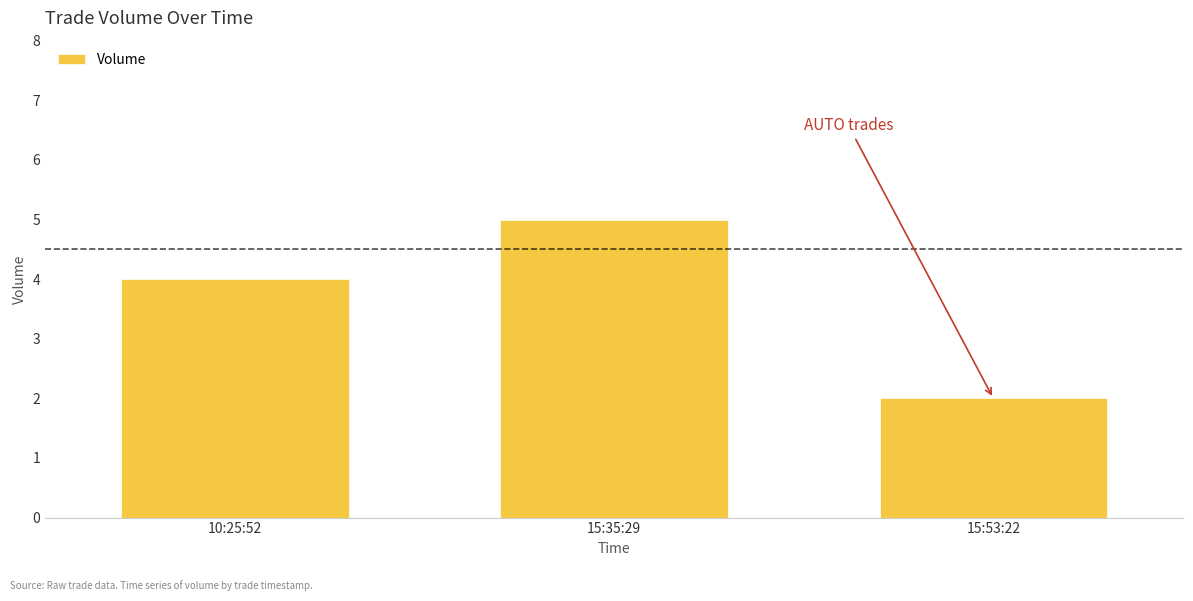

Which label corresponds to the largest value in the chart?

15:35:29